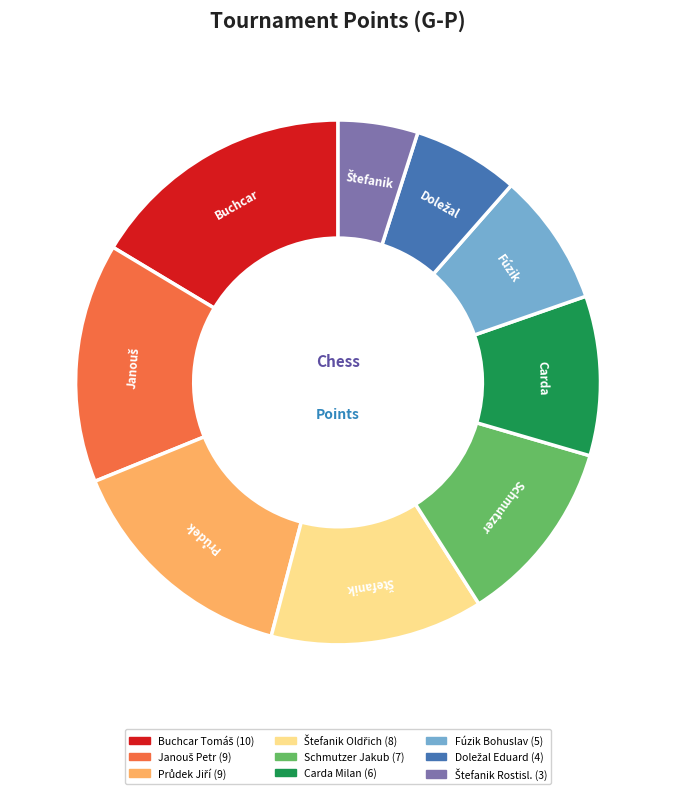

Is it true that Schmutzer Jakub is 3% of the pie?

False